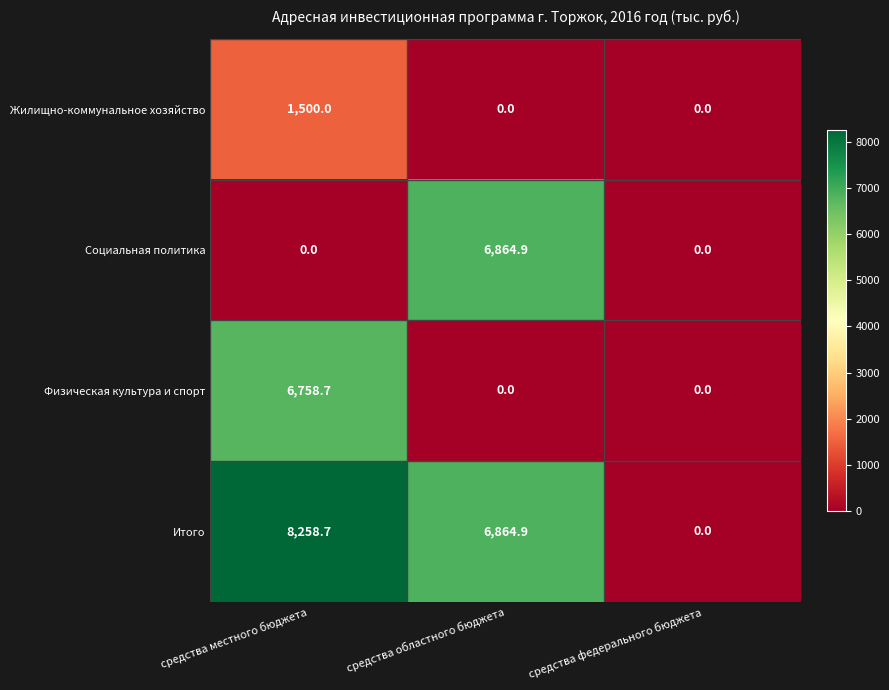

Which label corresponds to the largest value in the chart?

средства местного бюджета